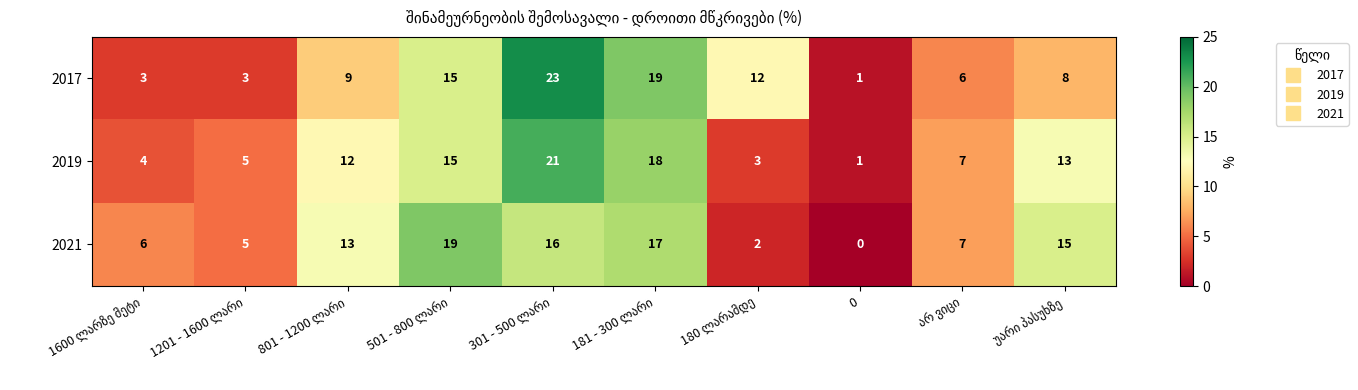

What is the average value of the 2017 series?

10